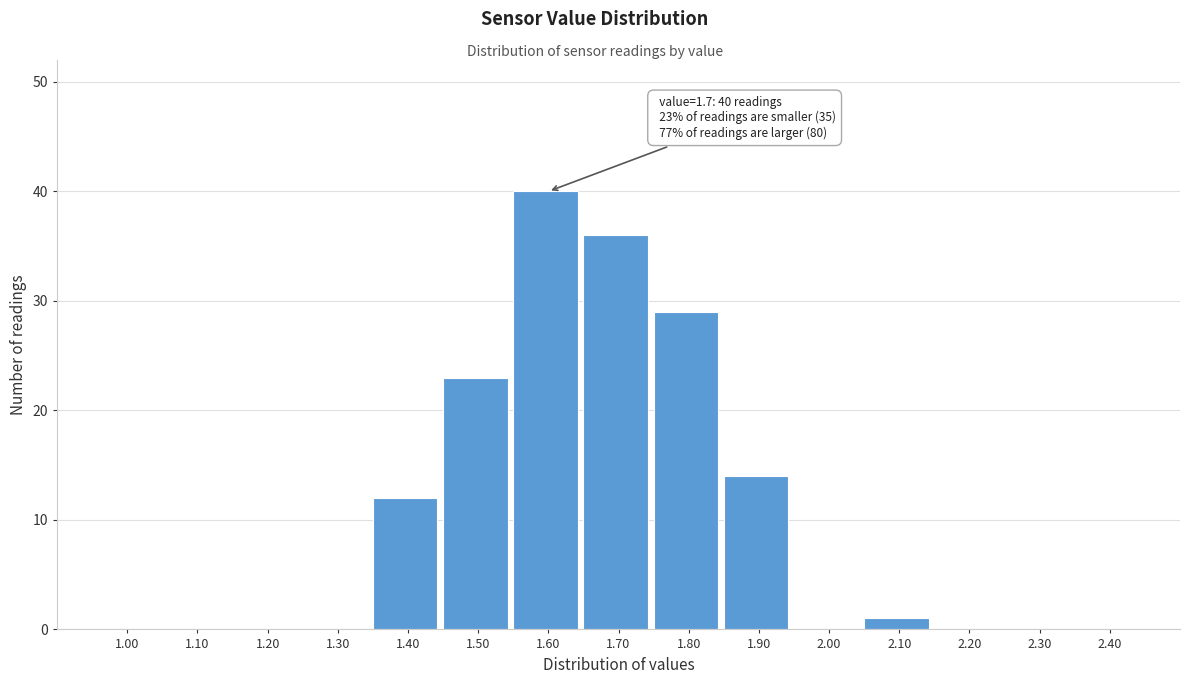

Reading right to left, transcribe all the data shown in this chart.

2.40=0	2.30=0	2.20=0	2.10=1	2.00=0	1.90=14	1.80=29	1.70=36	1.60=40	1.50=23	1.40=12	1.30=0	1.20=0	1.10=0	1.00=0